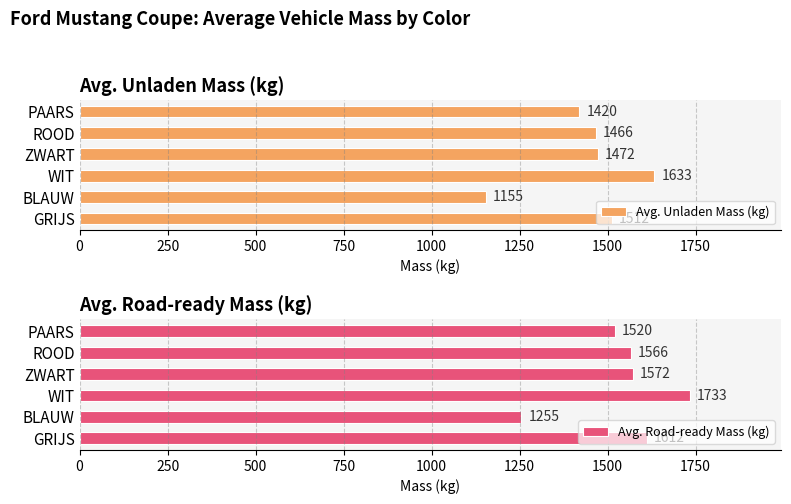

What is the smallest value displayed?

1155.0